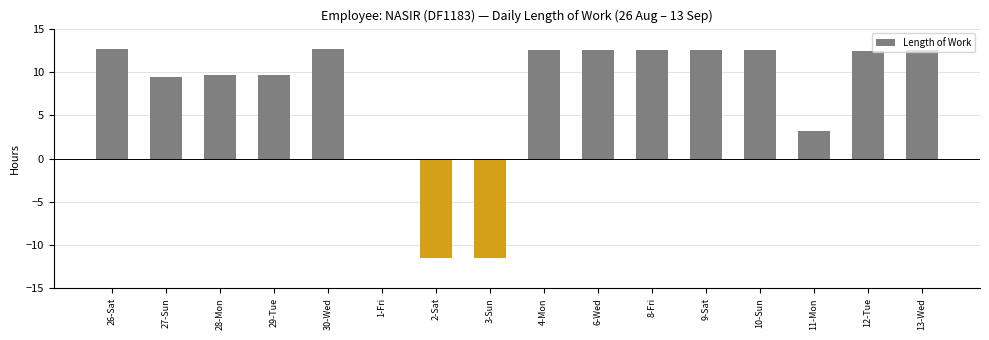

Is it true that the value at 9-Sat is 4.9?

False